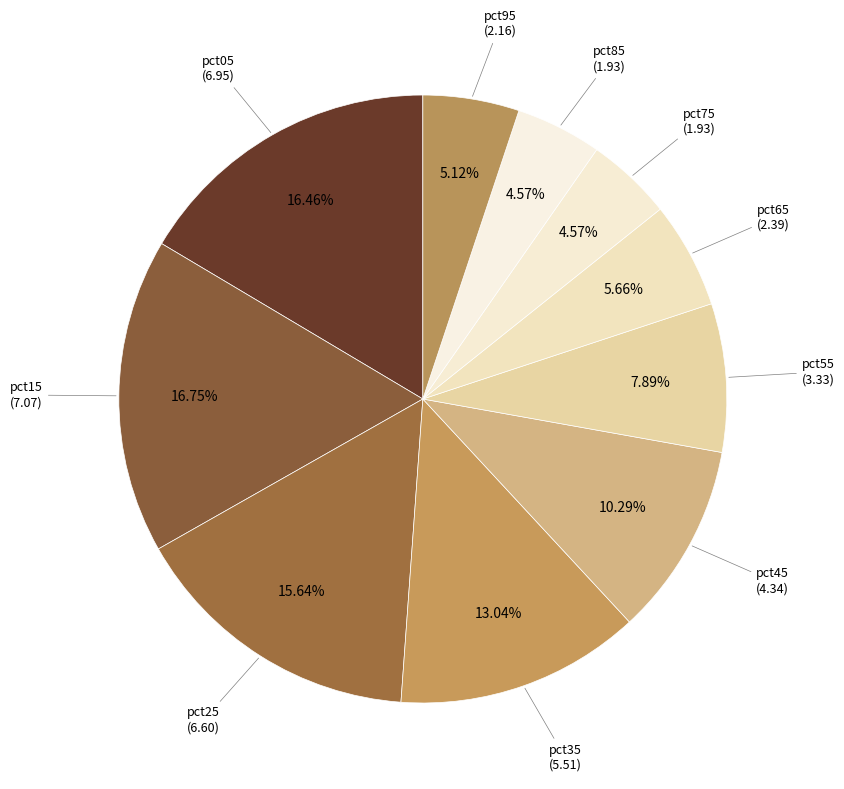

Which slice is the largest?

pct15